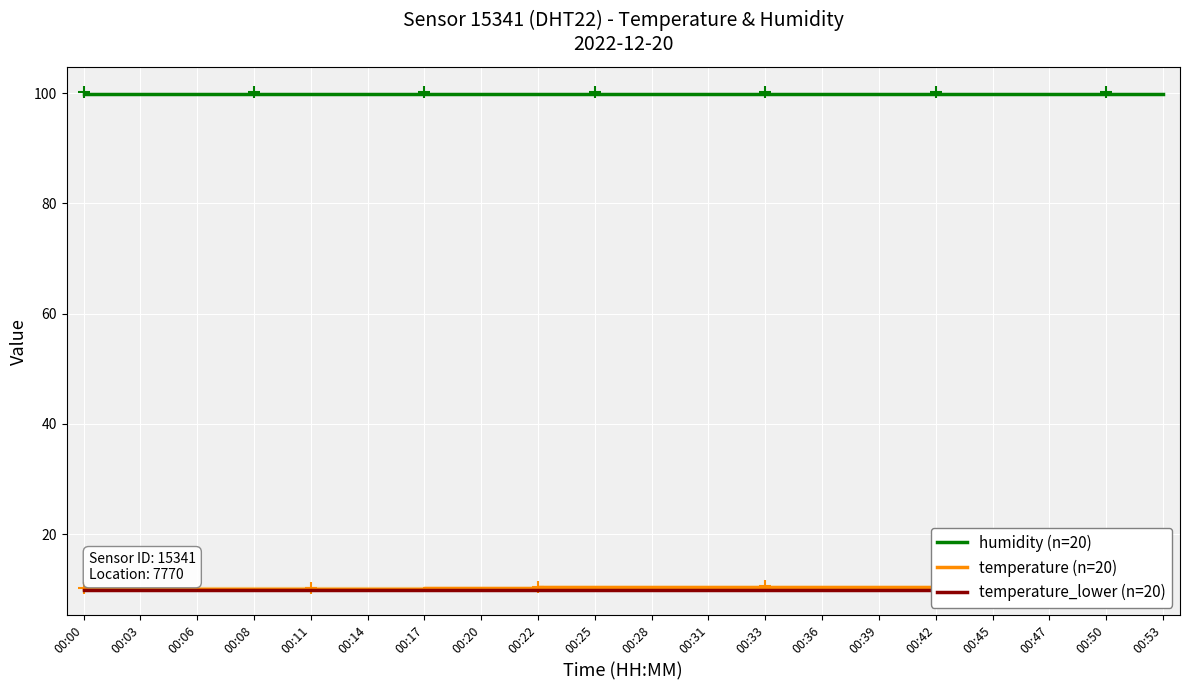

True or false: temperature (n=20) and temperature_lower (n=20) intersect in this chart.

False